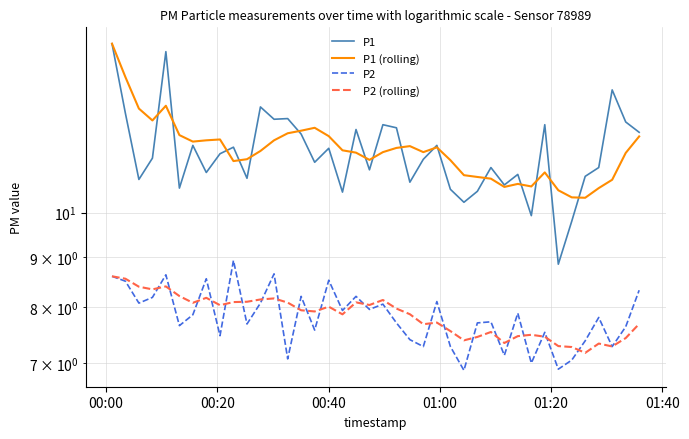

At how many categories does at least one series exceed 7?

40